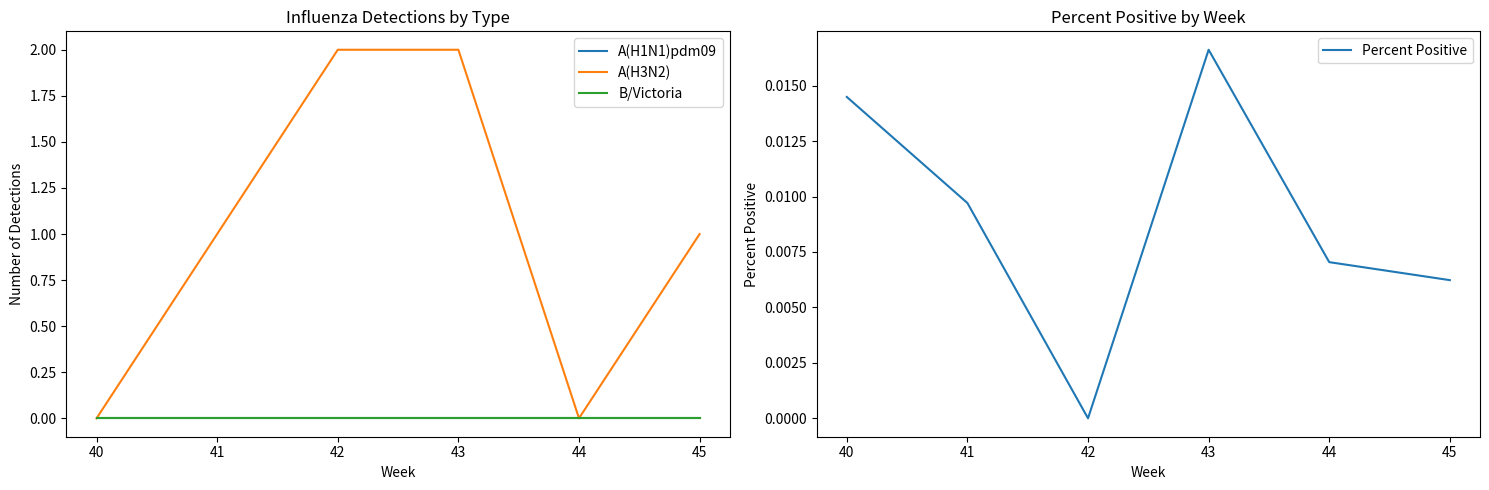

List the labels in order of Percent Positive value, largest first.

43, 40, 41, 44, 45, 42